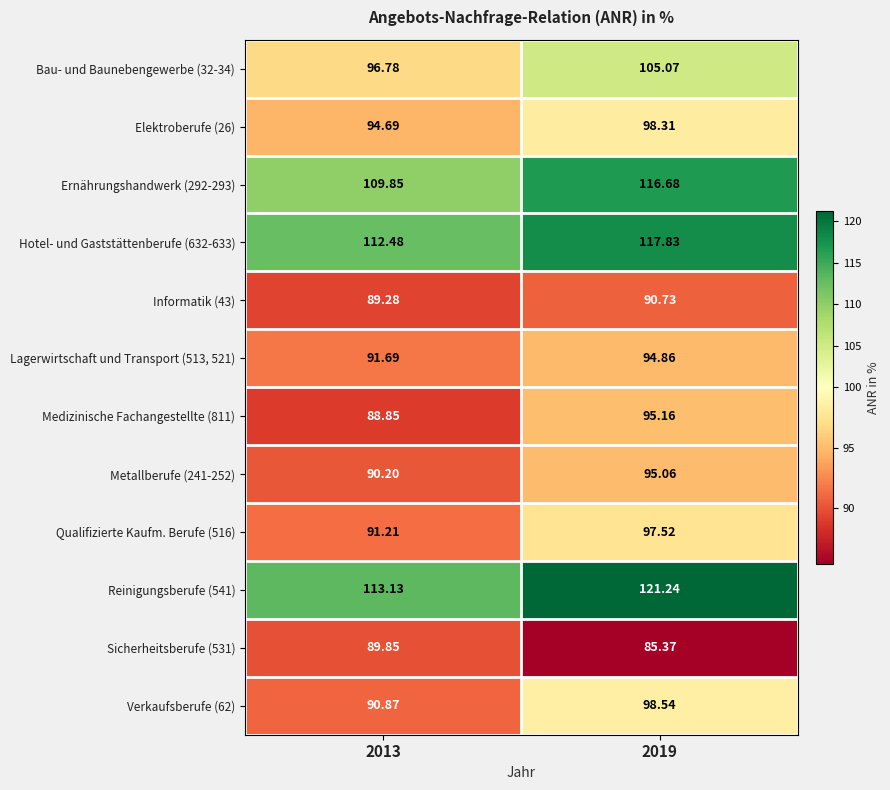

Is the value of Elektroberufe (26) at 2019 greater than the value of Lagerwirtschaft und Transport (513, 521) at 2013?

Yes